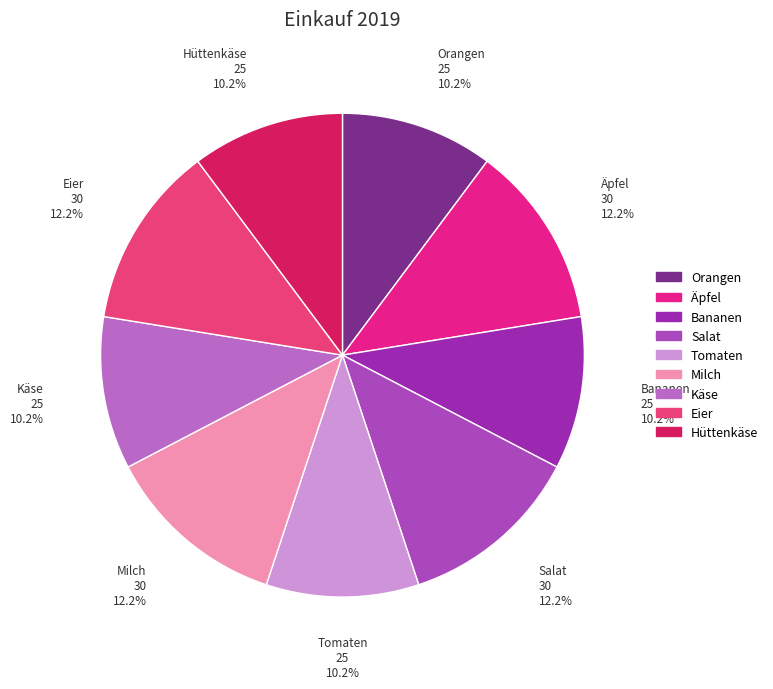

What percentage is the Äpfel slice, to the nearest percent?

12%